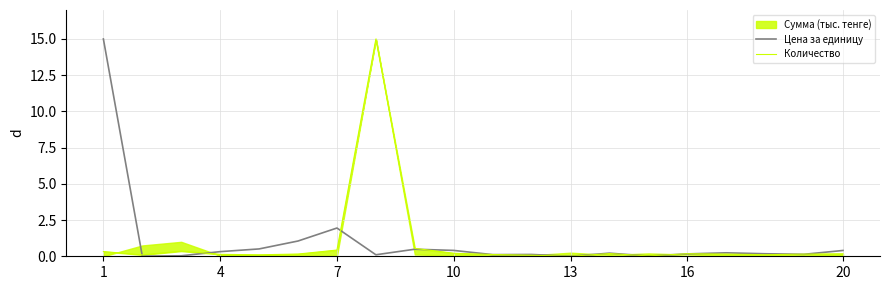

At which category is the sum across all series the highest?

1